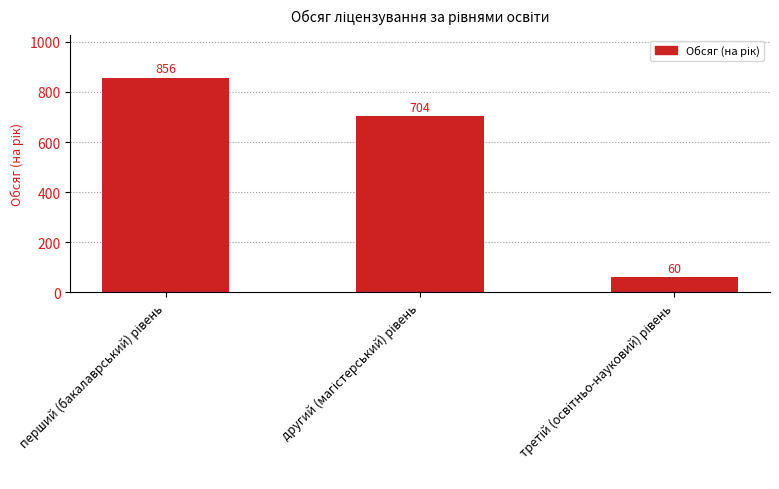

How many values are below 704?

1